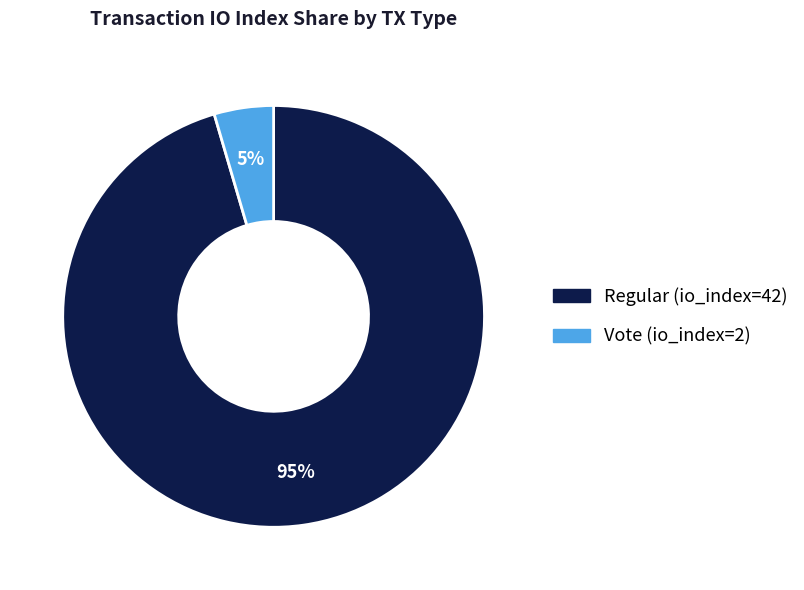

Rank the categories by value from lowest to highest.

Vote (io_index=2), Regular (io_index=42)